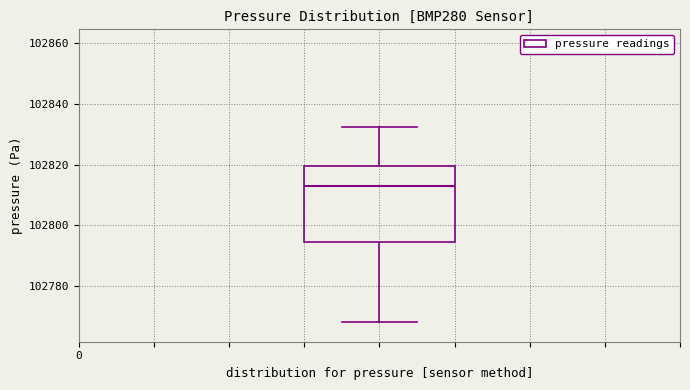

Transcribe this box plot: give where the median line is, the range the box spans, and where the two whiskers end, as read against the y-axis. The values are not printed on the chart, so give them approximately, as read against the axis.

median 102814, box 102794 to 102820, whiskers 102768 to 102832